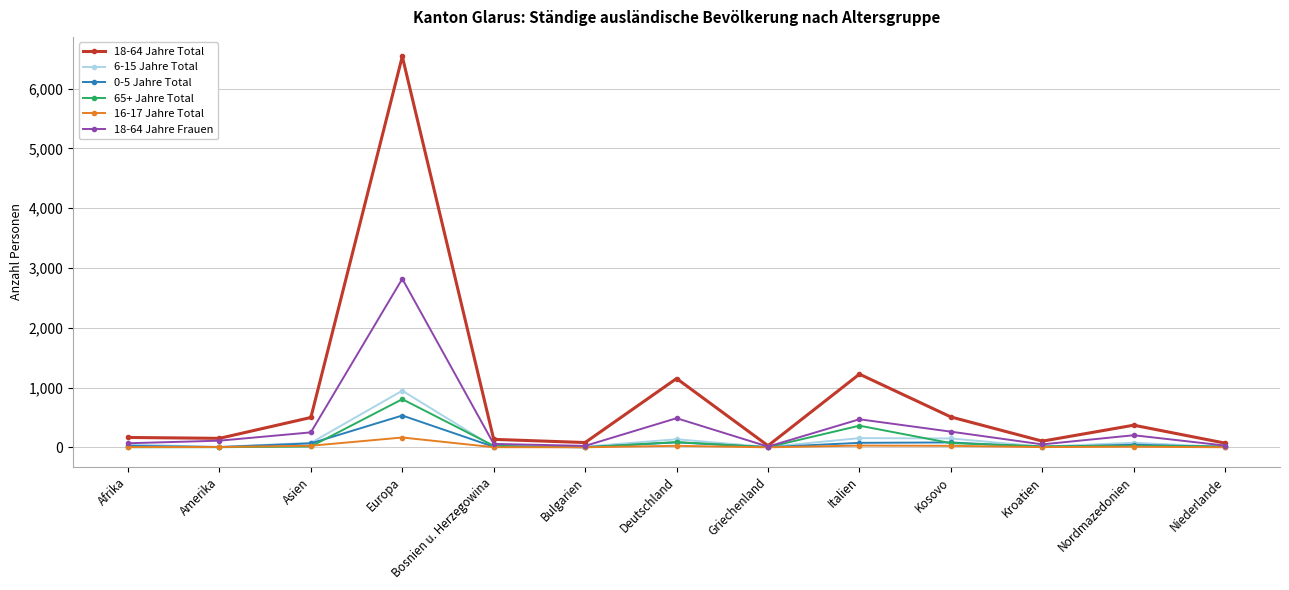

Which category has the highest value in the 18-64 Jahre Total series?

Europa